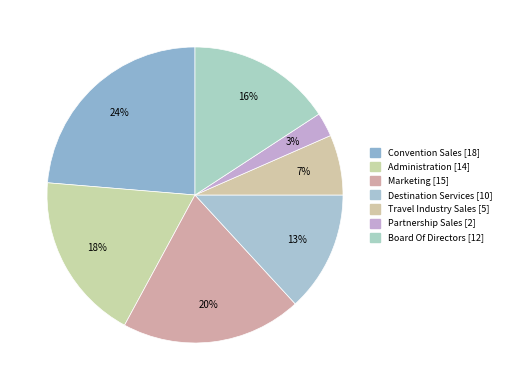

Is there a majority slice in this chart?

No